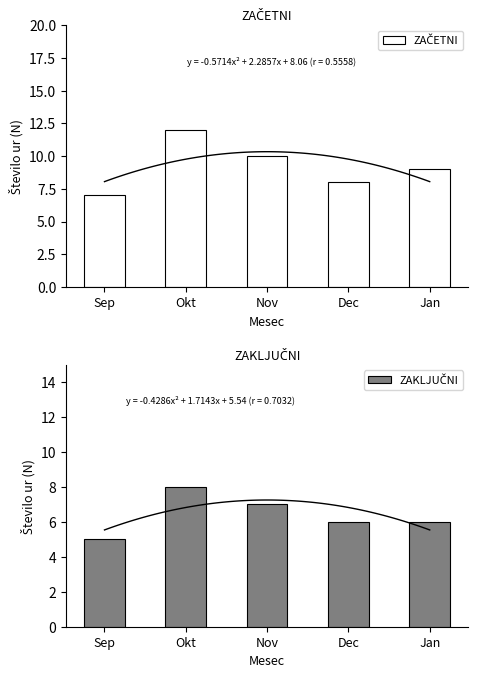

What value does the ZAČETNI series have at Sep?

7